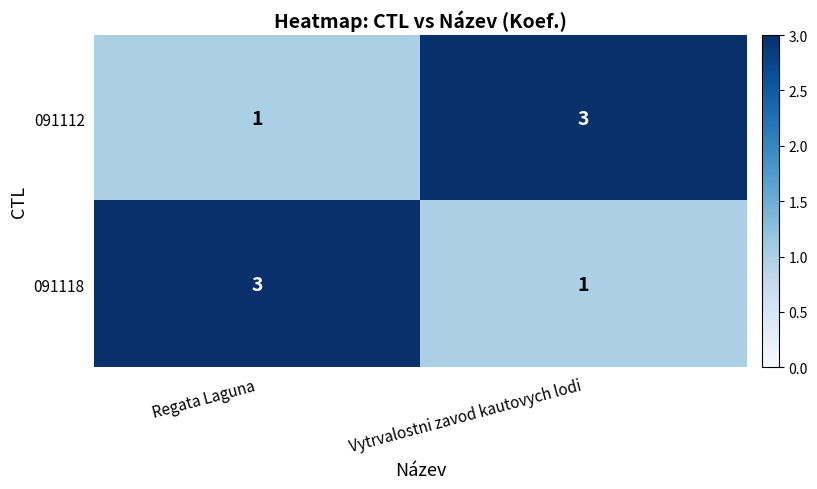

The value of 091112 at Regata Laguna is 2. True or false?

False